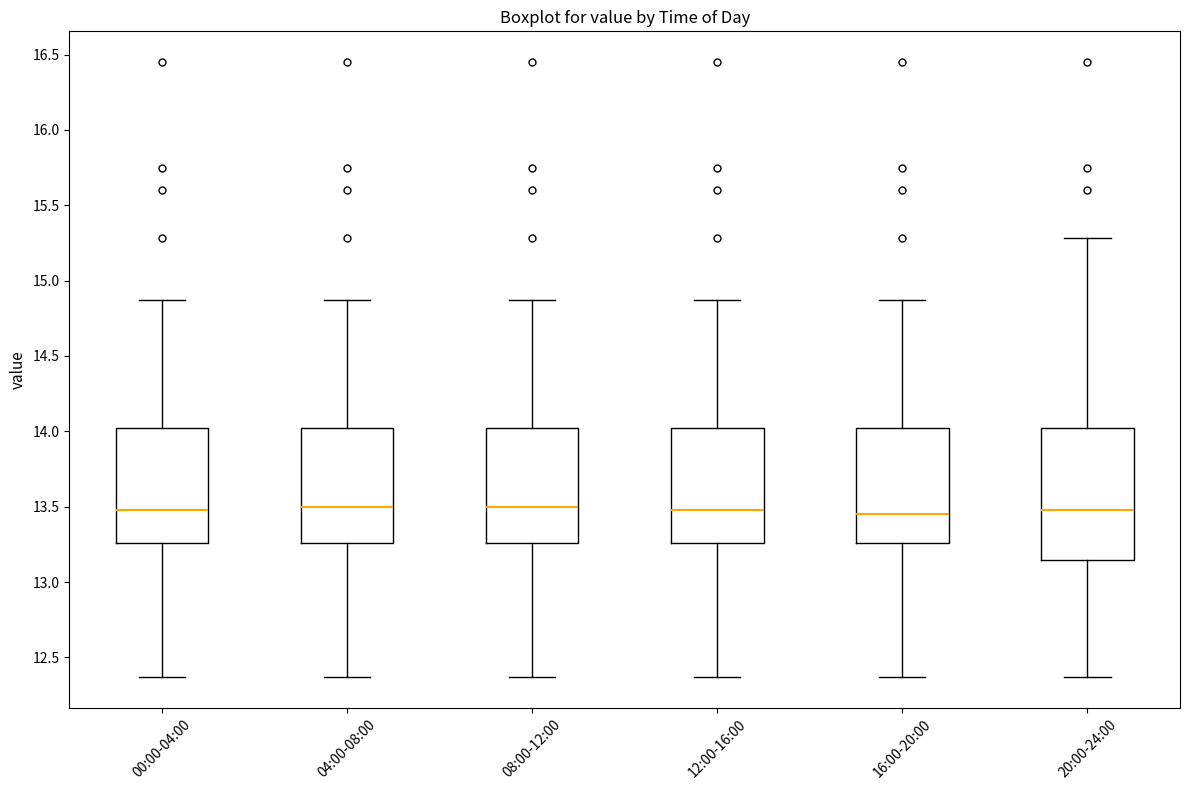

Reading left to right, transcribe this box plot: for each box, give where its median line is, the range the box spans, and where its two whiskers end, as read against the y-axis. The values are not printed on the chart, so give them approximately, as read against the axis.

00:00-04:00: median 13.50, box 13.25 to 14.05, whiskers 12.35 to 14.85
04:00-08:00: median 13.50, box 13.25 to 14.05, whiskers 12.35 to 14.85
08:00-12:00: median 13.50, box 13.25 to 14.05, whiskers 12.35 to 14.85
12:00-16:00: median 13.50, box 13.25 to 14.05, whiskers 12.35 to 14.85
16:00-20:00: median 13.45, box 13.25 to 14.05, whiskers 12.35 to 14.85
20:00-24:00: median 13.50, box 13.15 to 14.05, whiskers 12.35 to 15.30